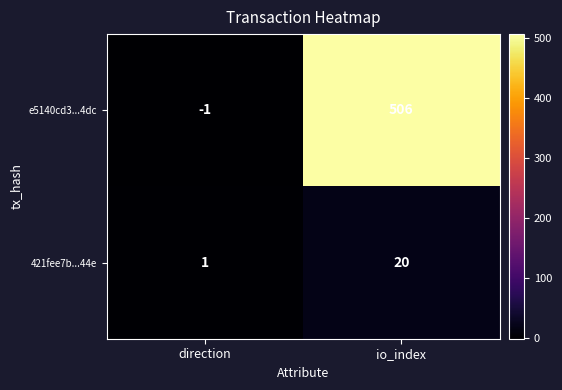

List the labels in order of e5140cd3...4dc value, smallest first.

direction, io_index